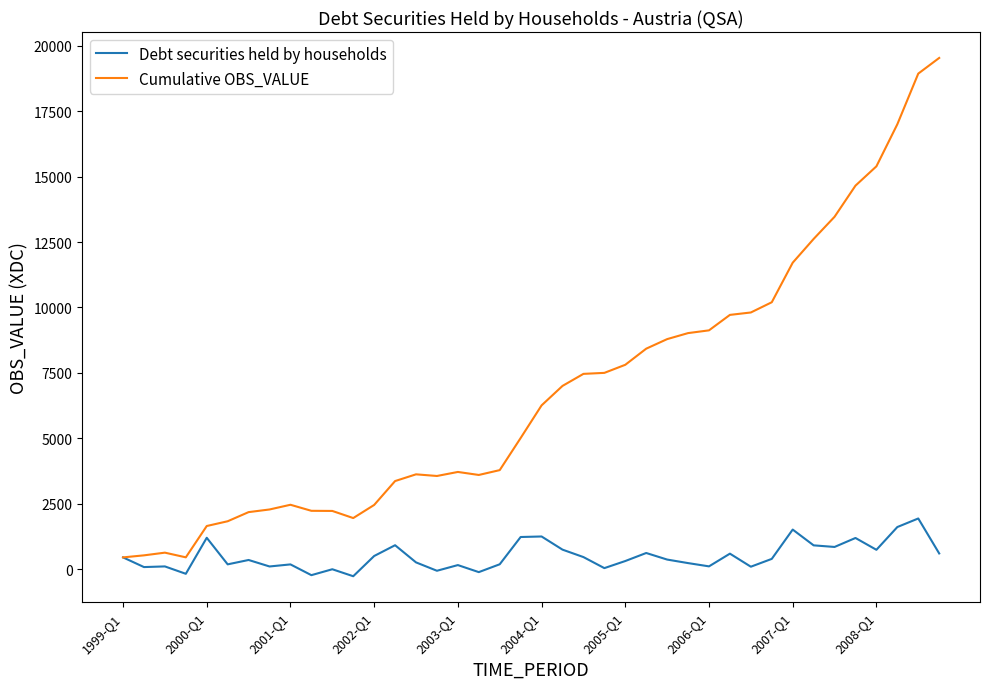

Which series has the largest total across all categories?

Cumulative OBS_VALUE